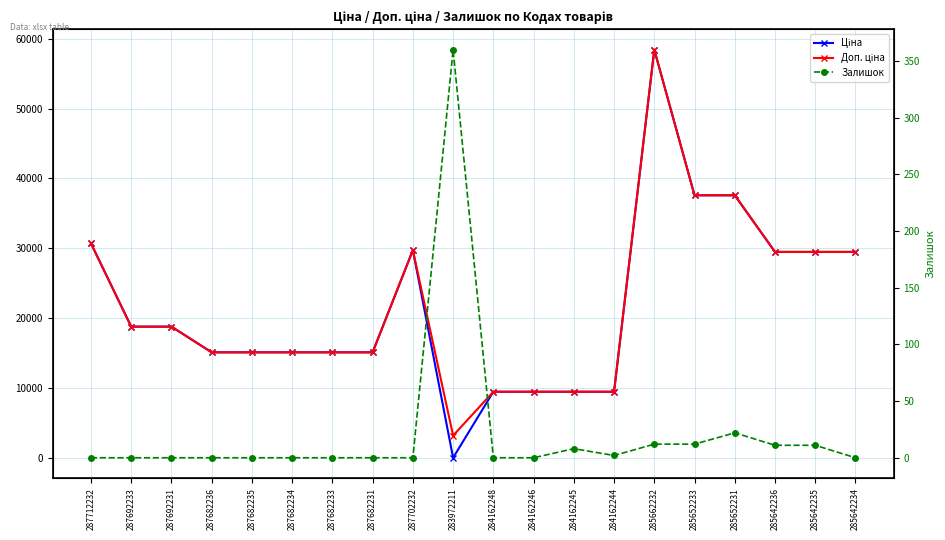

What is the sum of all Доп. ціна values?

436871.5